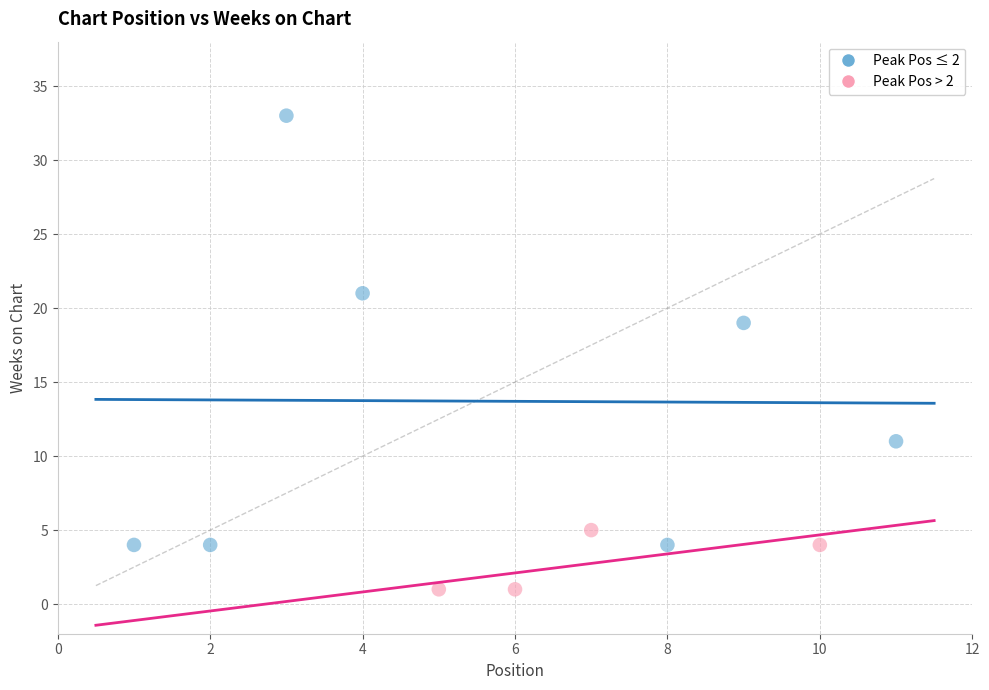

Which series contains the highest Y value?

Peak Pos ≤ 2